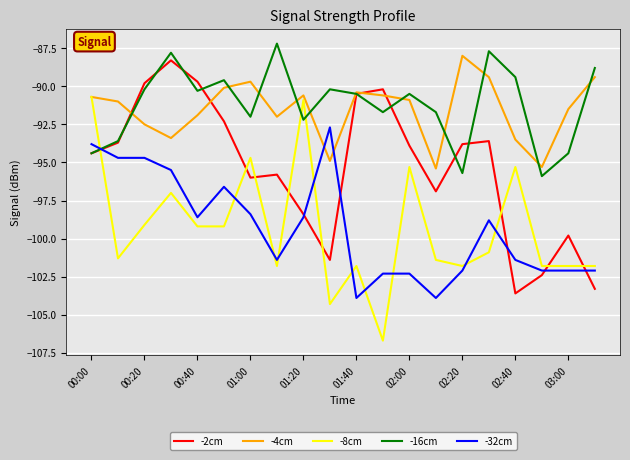

What is the maximum value for -8cm?

-90.7